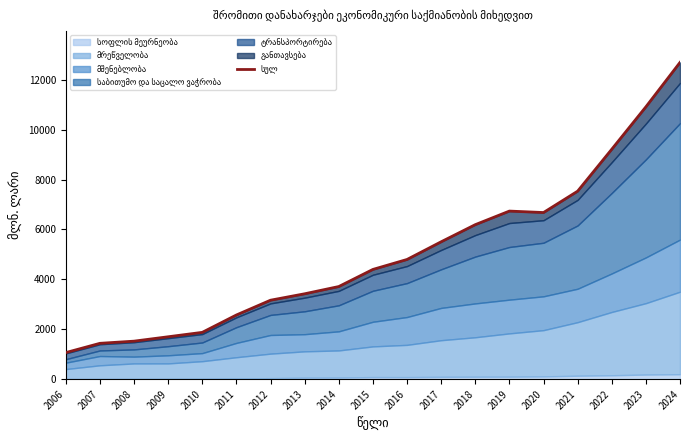

Which label corresponds to the smallest value in the chart?

2006